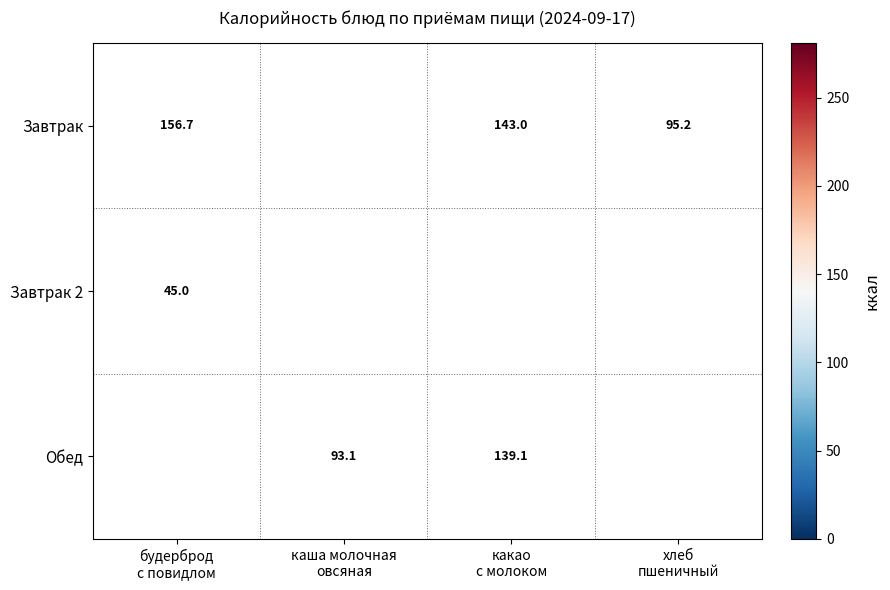

What is the difference between the maximum and minimum values in the Обед series?

241.7